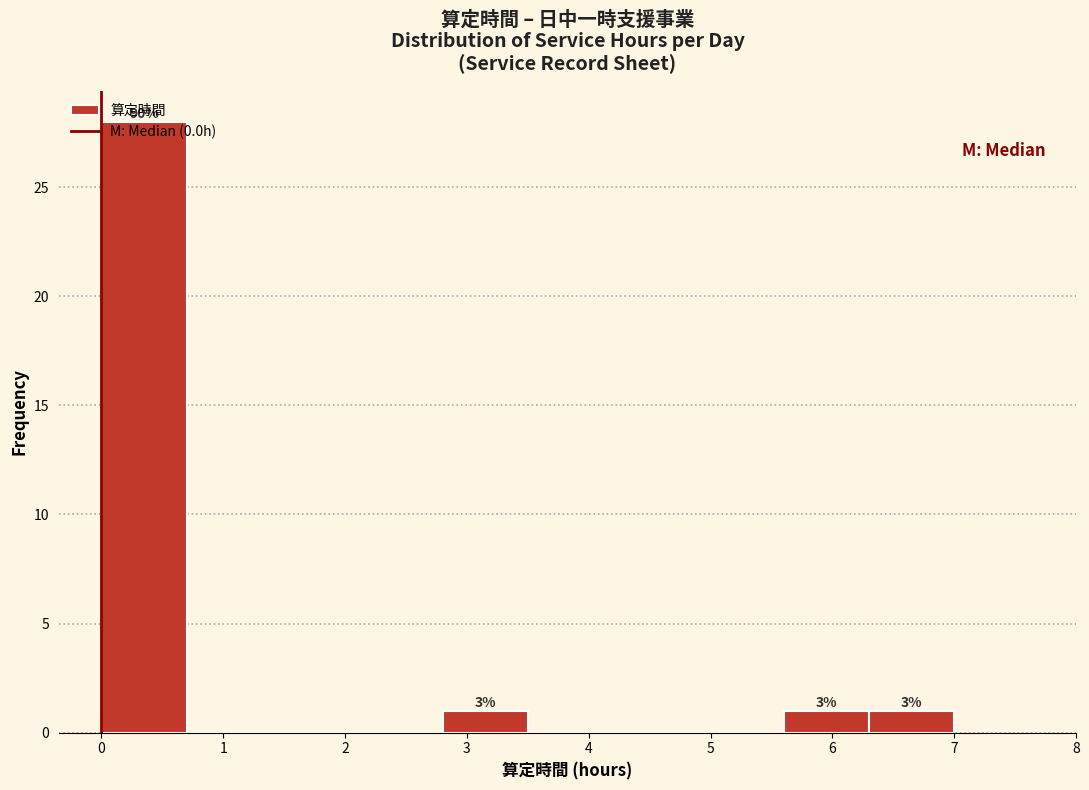

Over which range of the x-axis is the bar tallest?

0.0 to 0.7